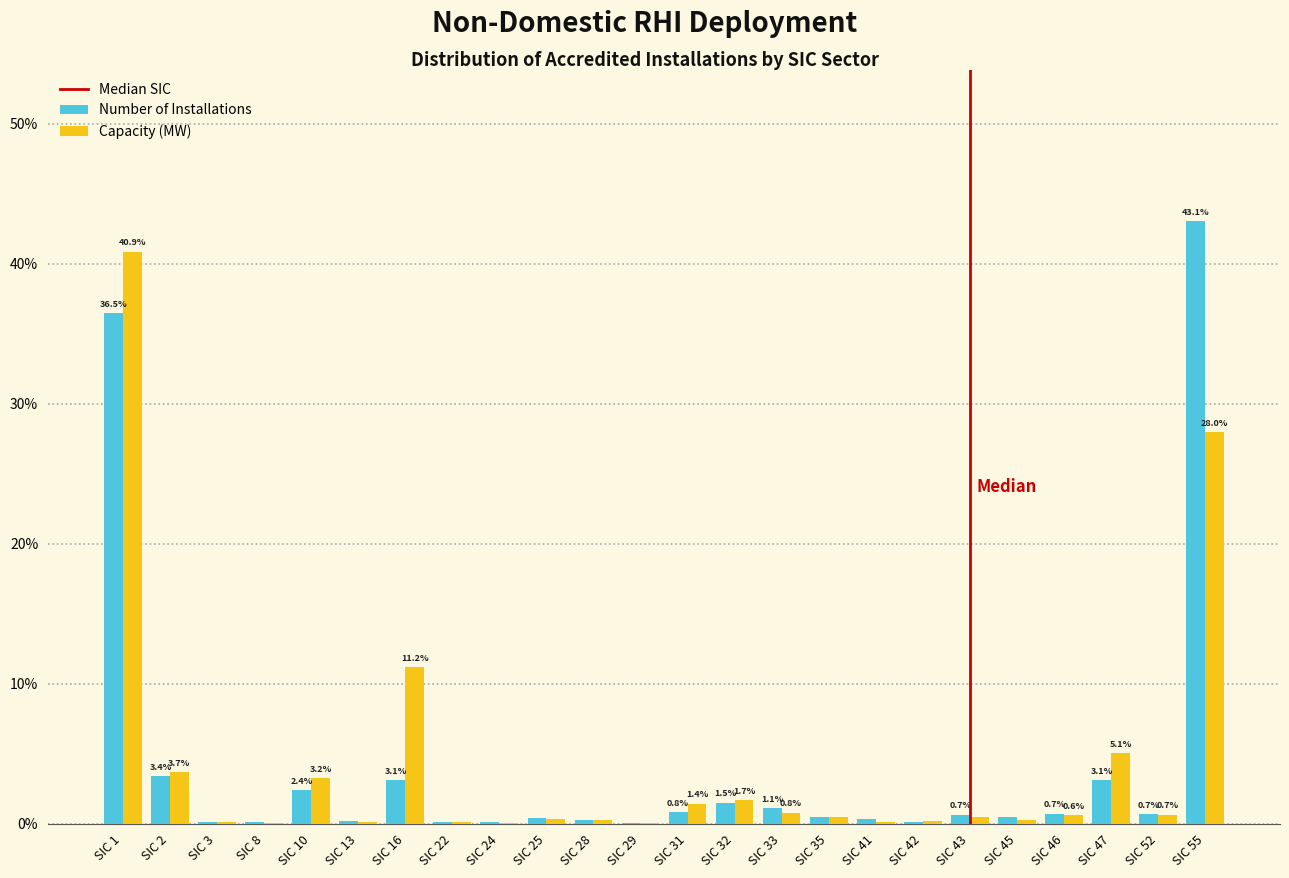

The Number of Installations series shows 29.7 at SIC 55. True or false?

False